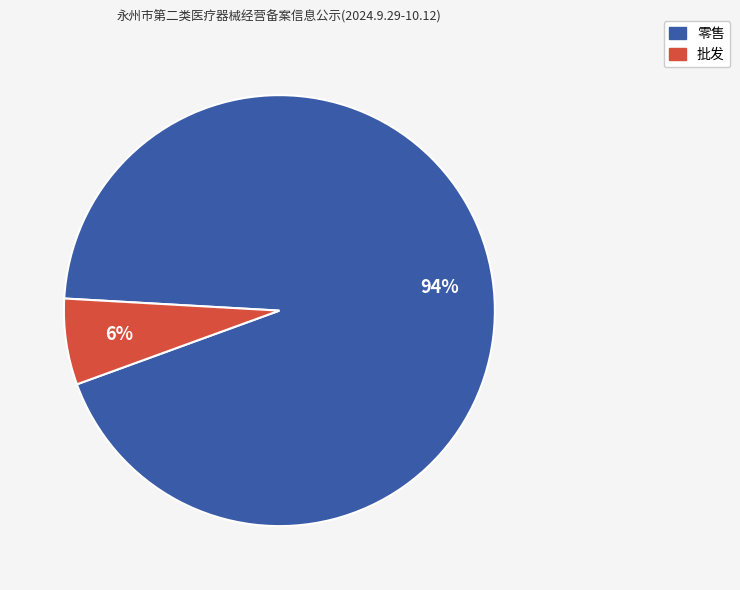

Which category accounts for the majority?

零售